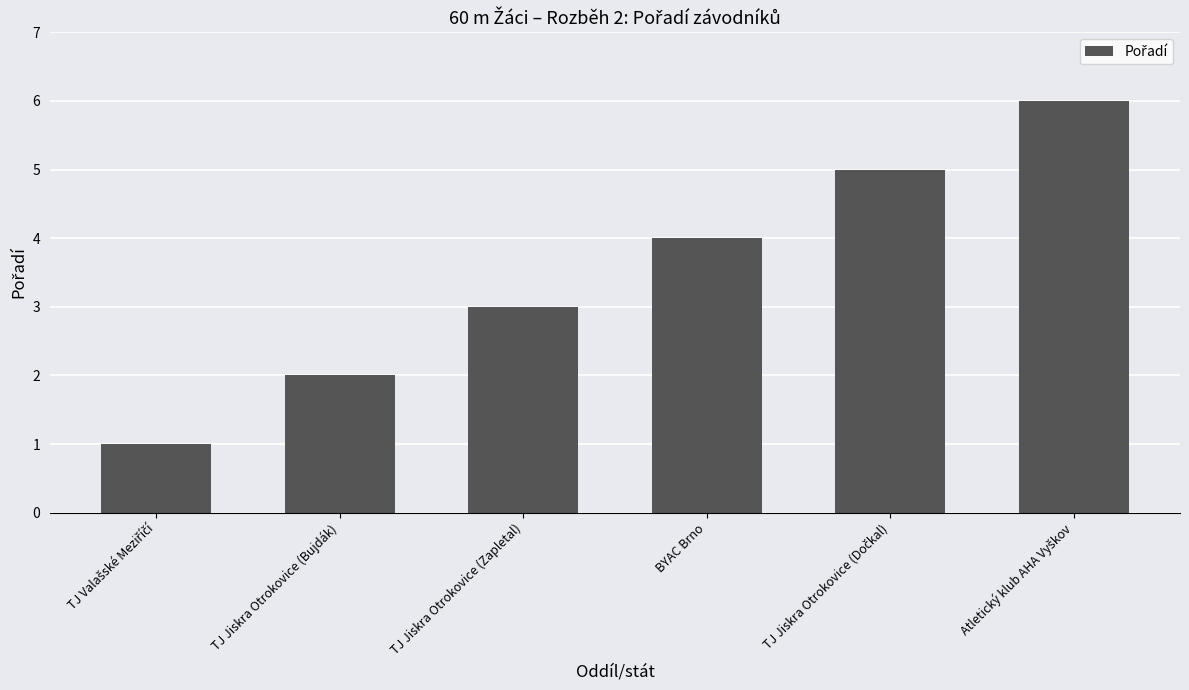

Is it true that the value at BYAC Brno is 5?

False